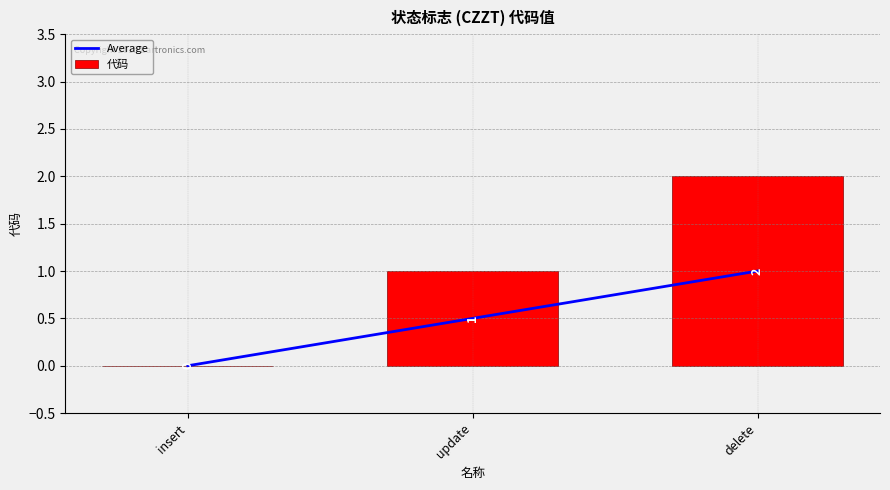

At which label does Average reach its minimum?

insert